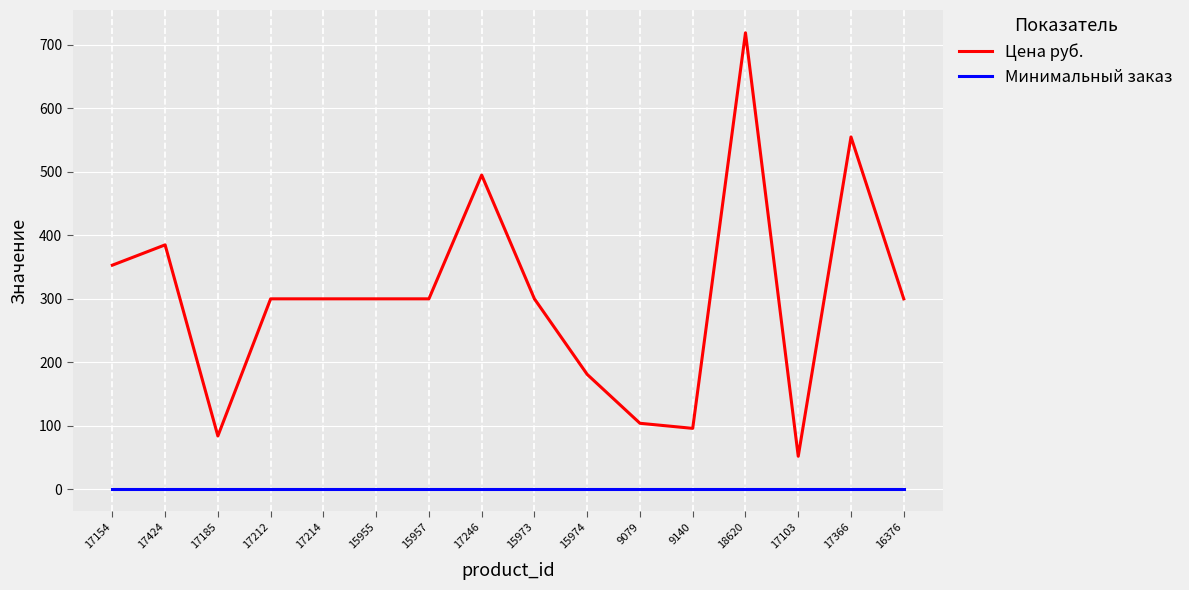

What is the highest value of the Цена руб. series?

719